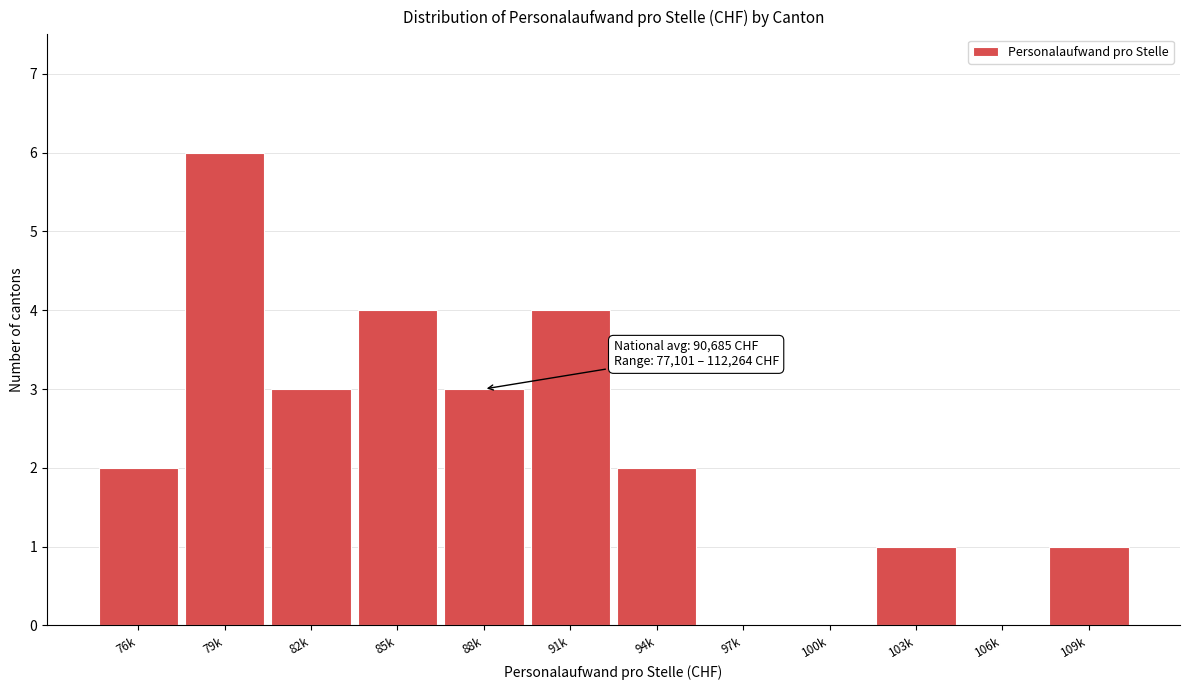

Reading left to right, what are all the values shown in this chart?

76k=2	79k=6	82k=3	85k=4	88k=3	91k=4	94k=2	97k=0	100k=0	103k=1	106k=0	109k=1